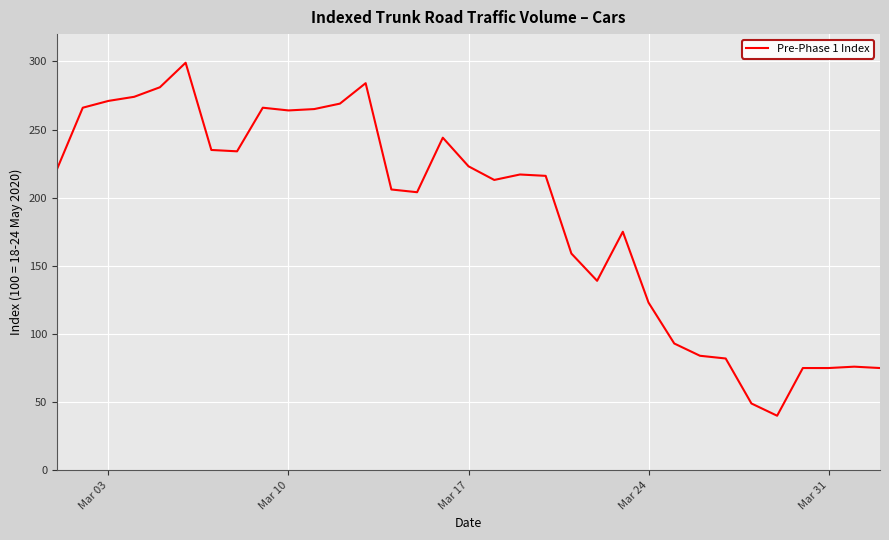

What is the minimum value shown in the chart?

40